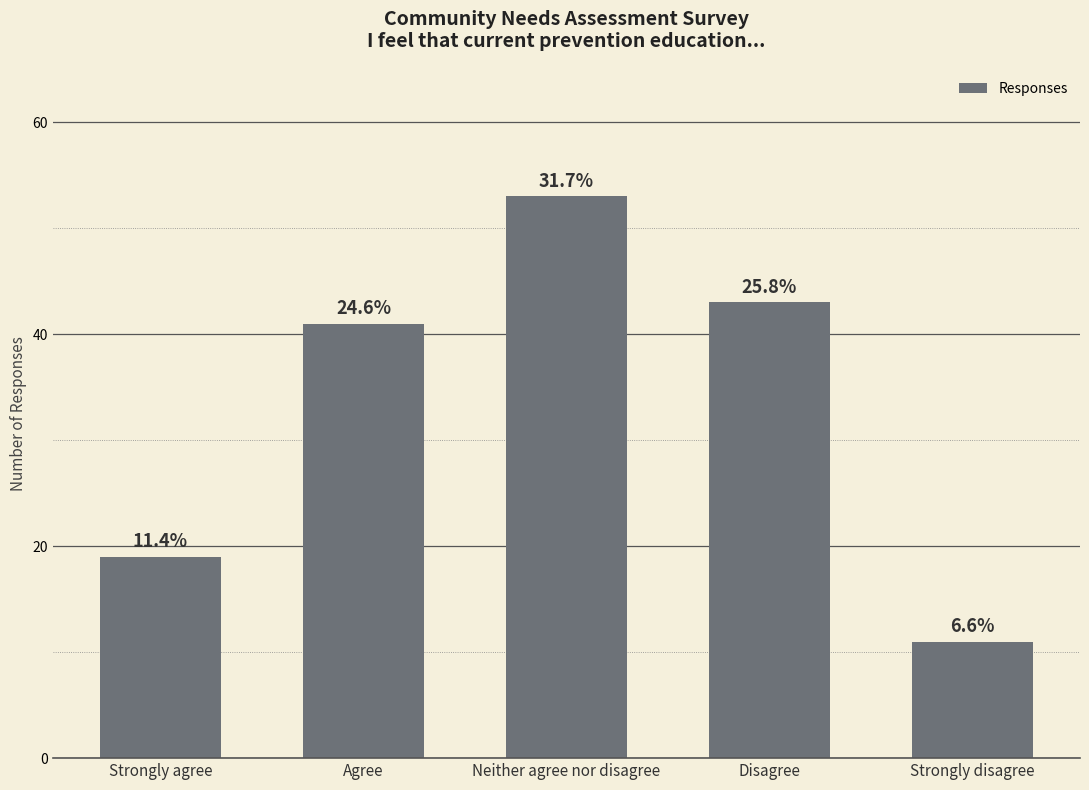

What is the sum of the values at Strongly agree and Neither agree nor disagree?

72